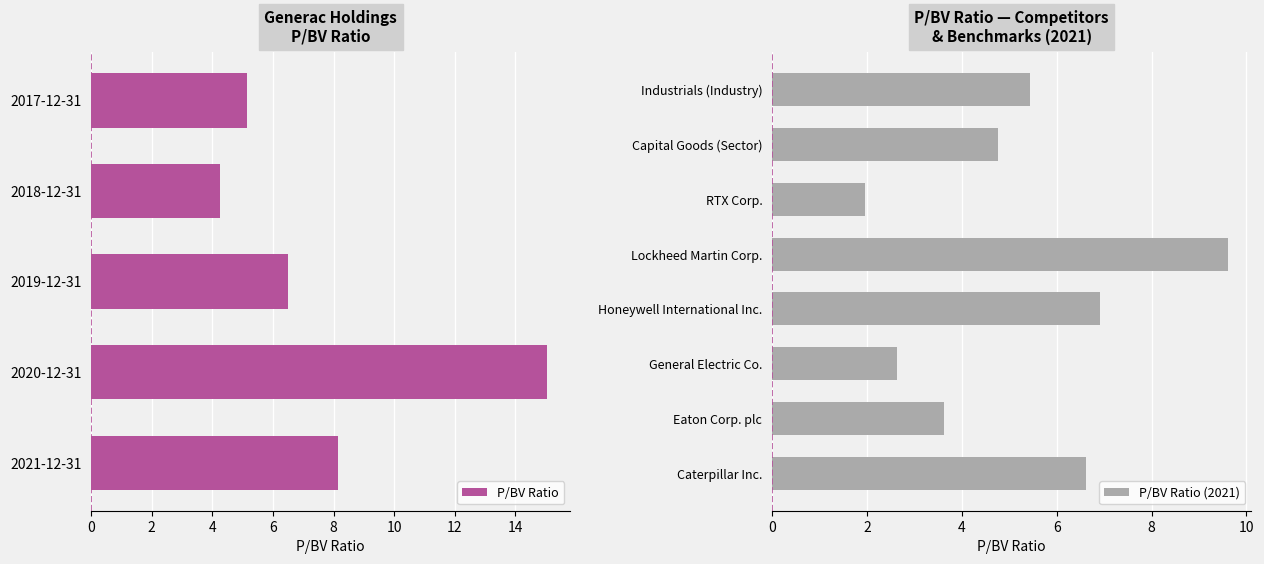

The value at 2020-12-31 is 21.1. True or false?

False